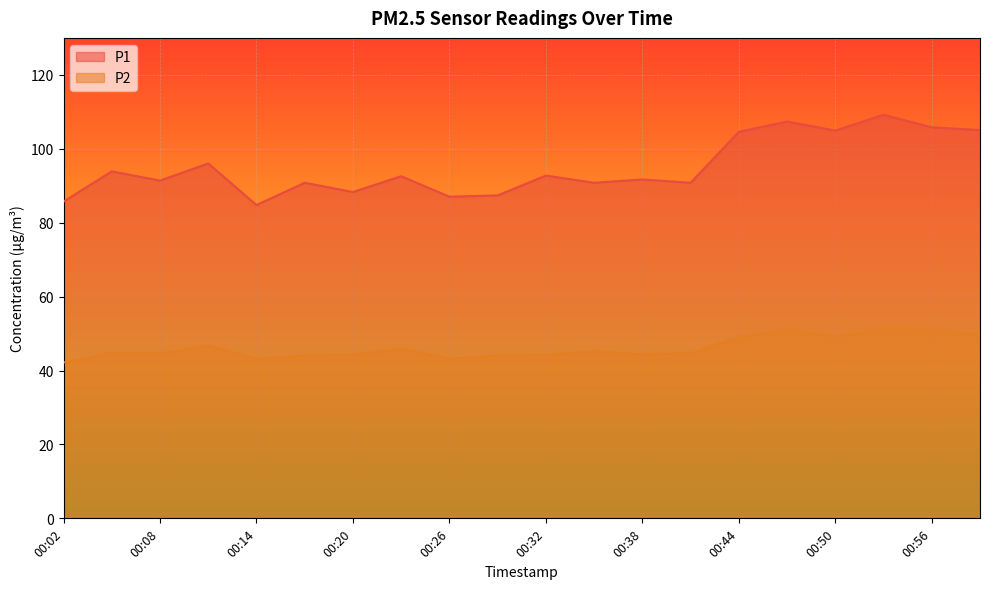

Is it true that P2 equals 66.1 at 00:11?

False